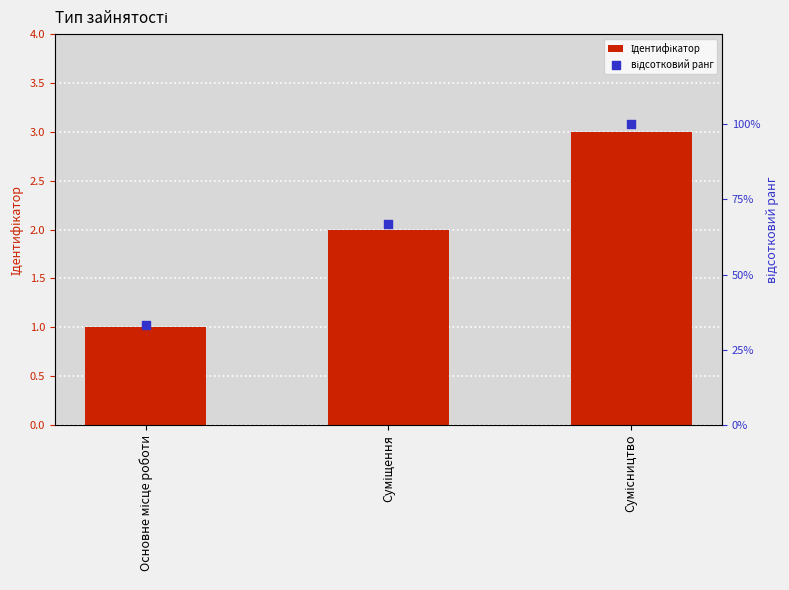

At how many categories does at least one series exceed 20?

3